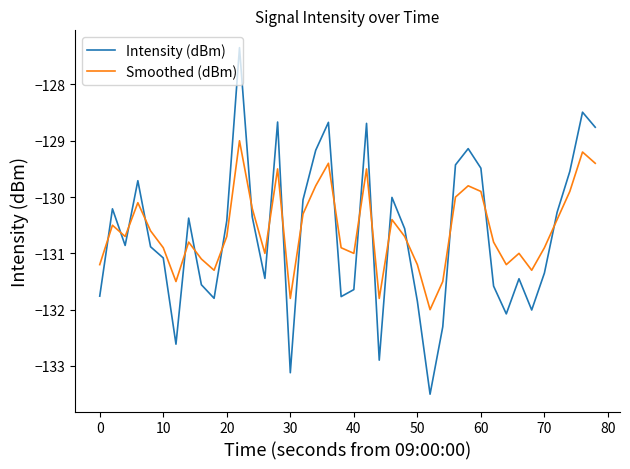

What is the average value of the Smoothed (dBm) series?

-130.6